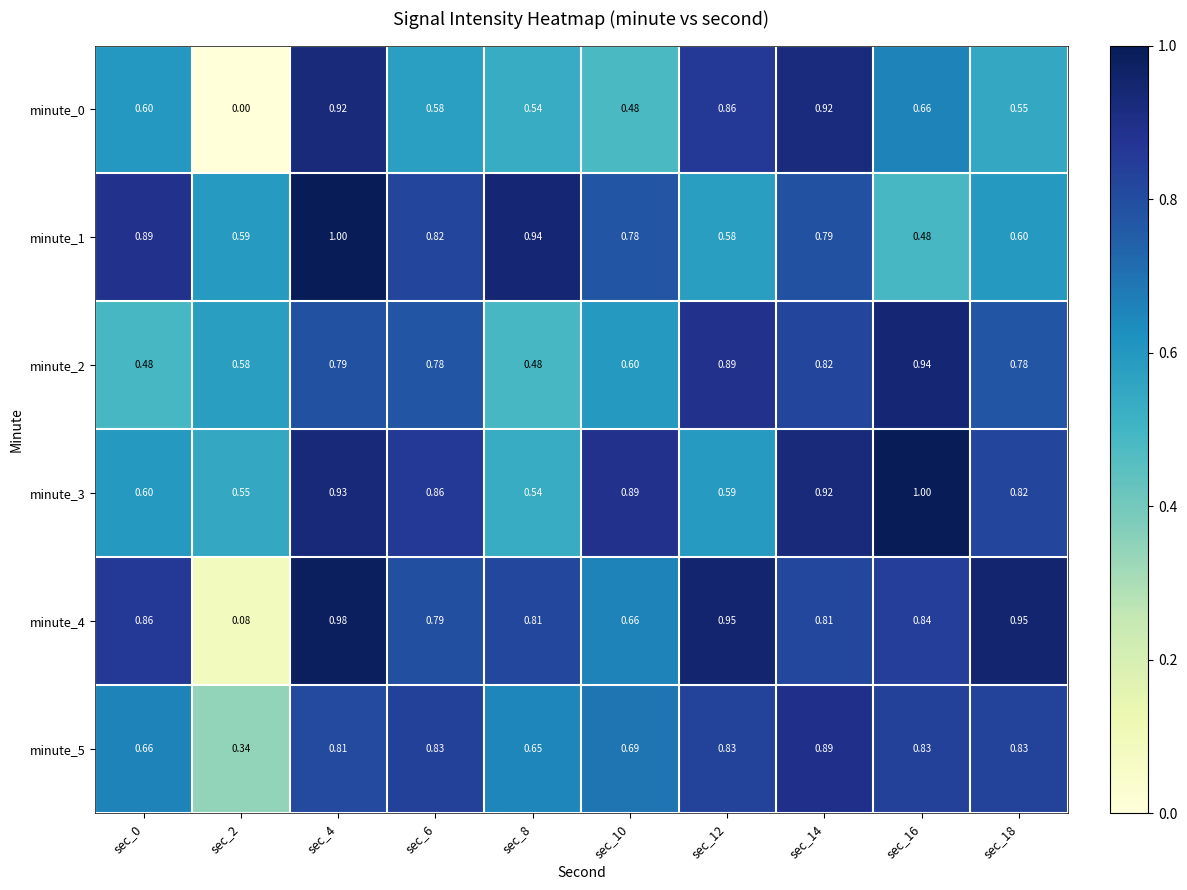

Is the value of minute_4 at sec_0 greater than the value of minute_5 at sec_16?

Yes